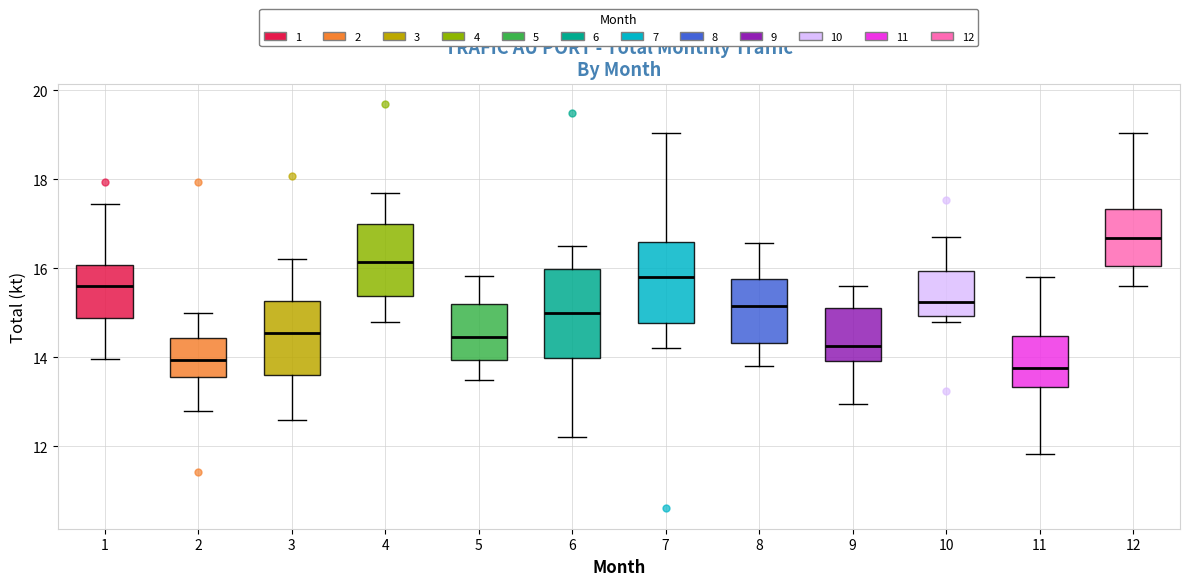

Which box's median line is the highest?

12